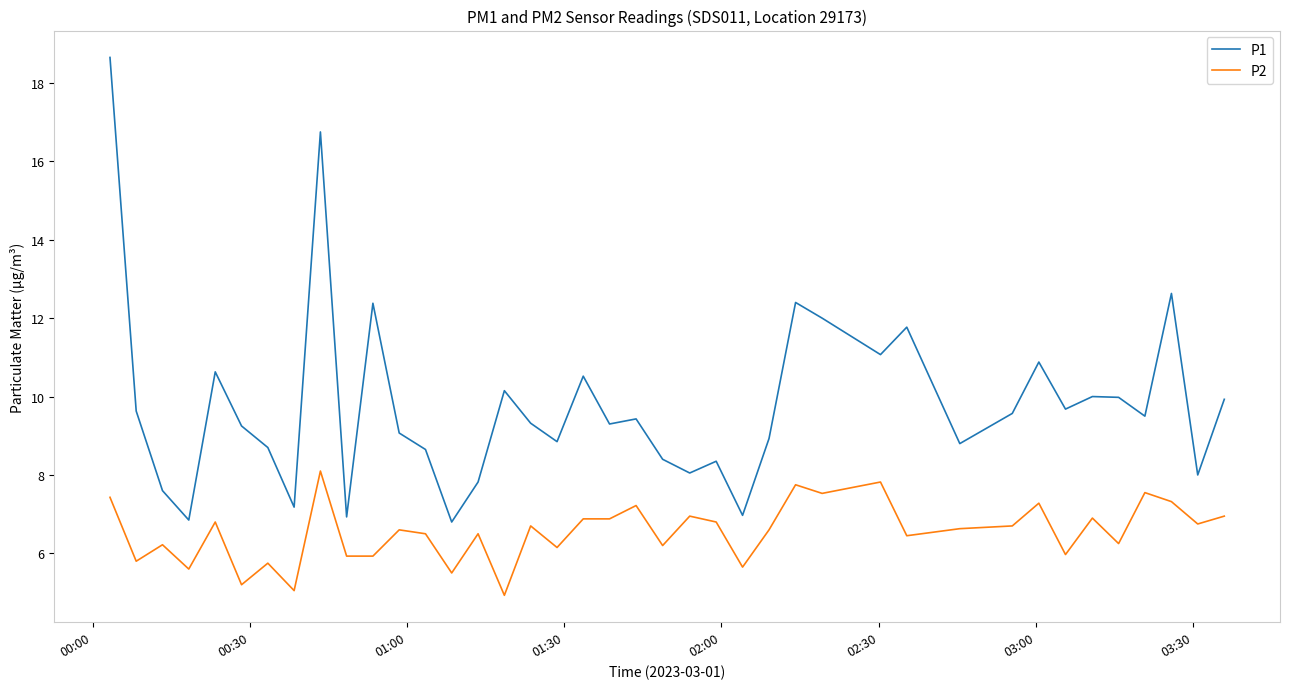

Rank the series by their average value, from lowest to highest.

P2, P1